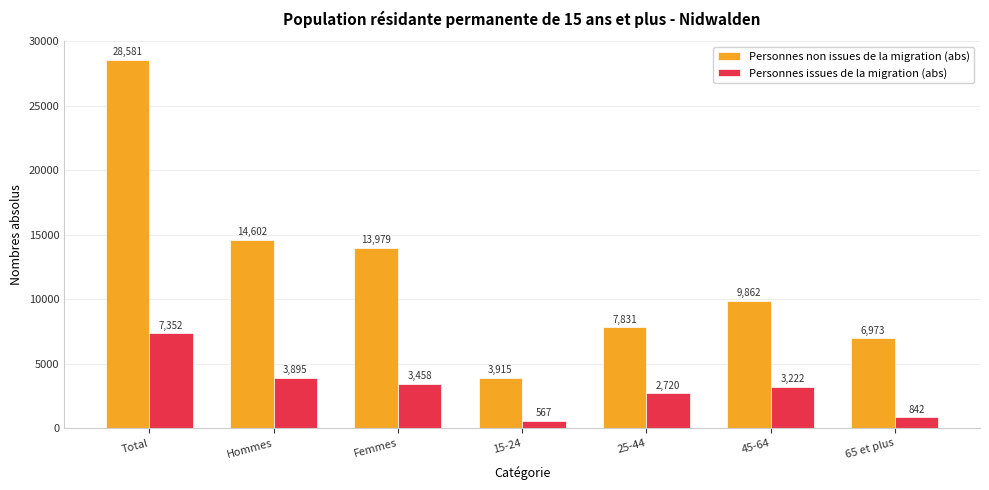

List the series in order of their overall mean, lowest first.

Personnes issues de la migration (abs), Personnes non issues de la migration (abs)